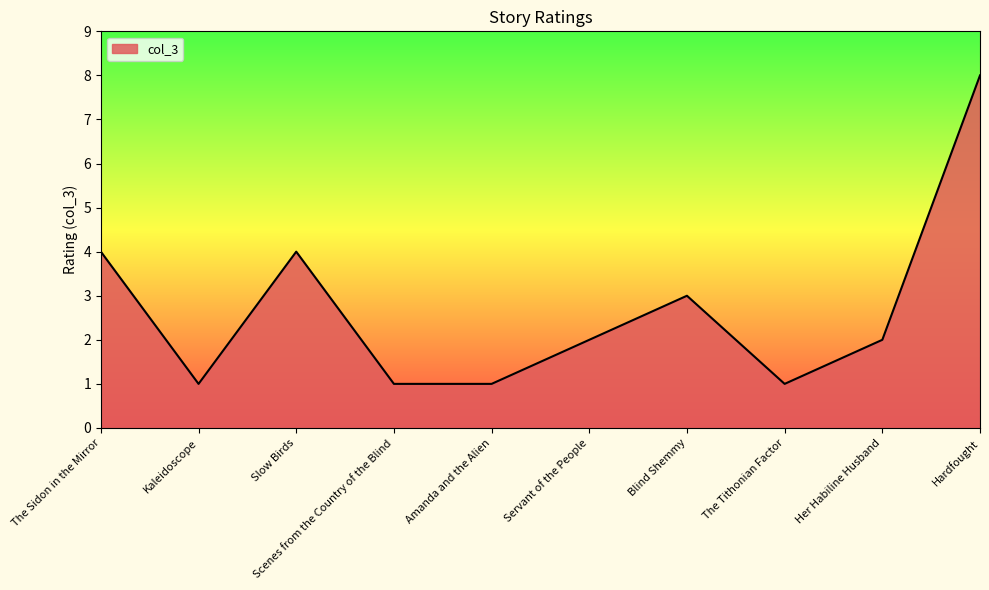

The value at Hardfought is 2. True or false?

False